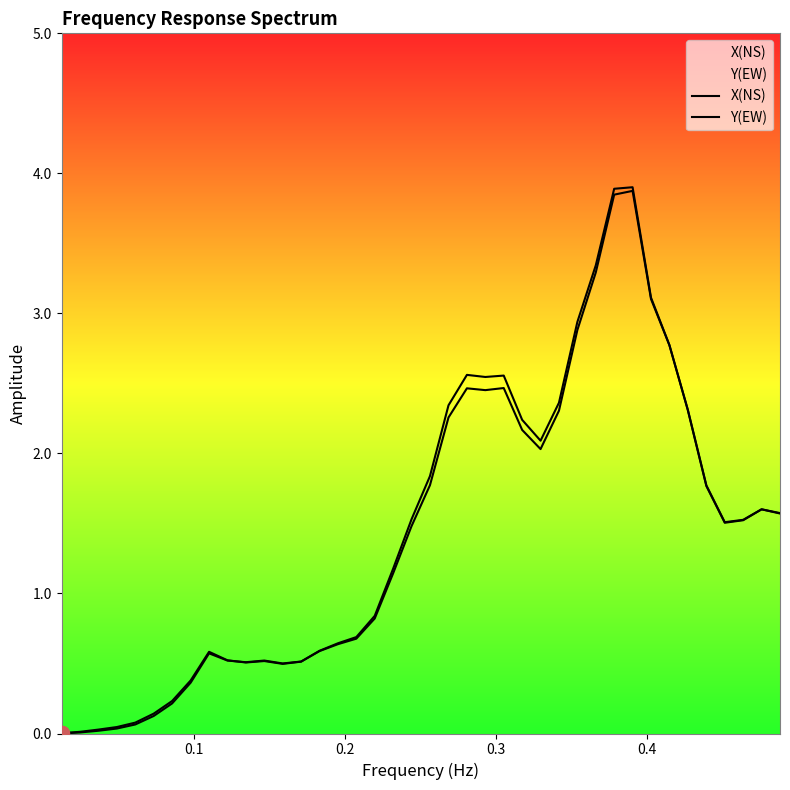

Count the number of categories in the chart.

40